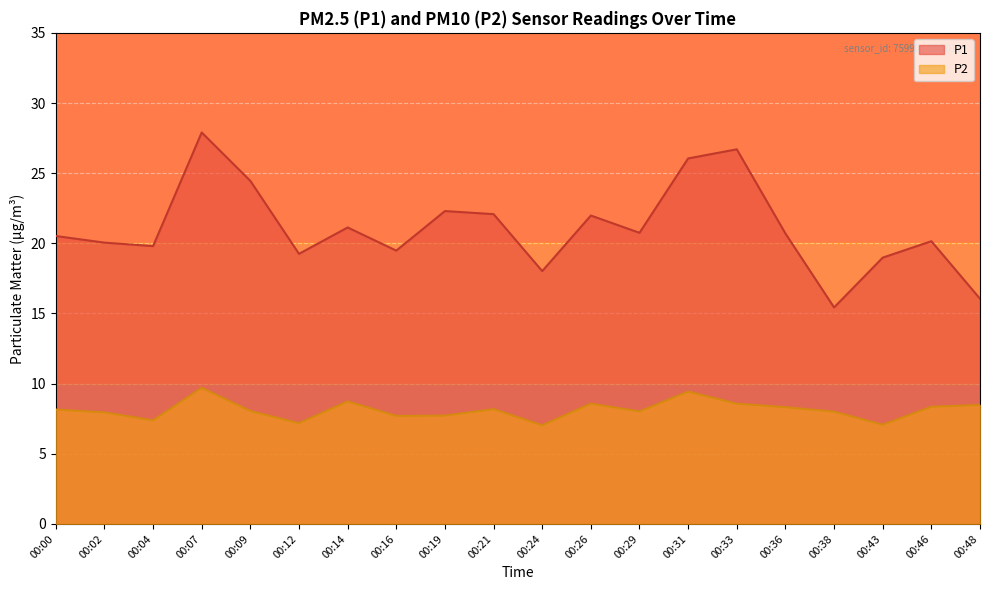

At which label does P1 first exceed 20?

00:00